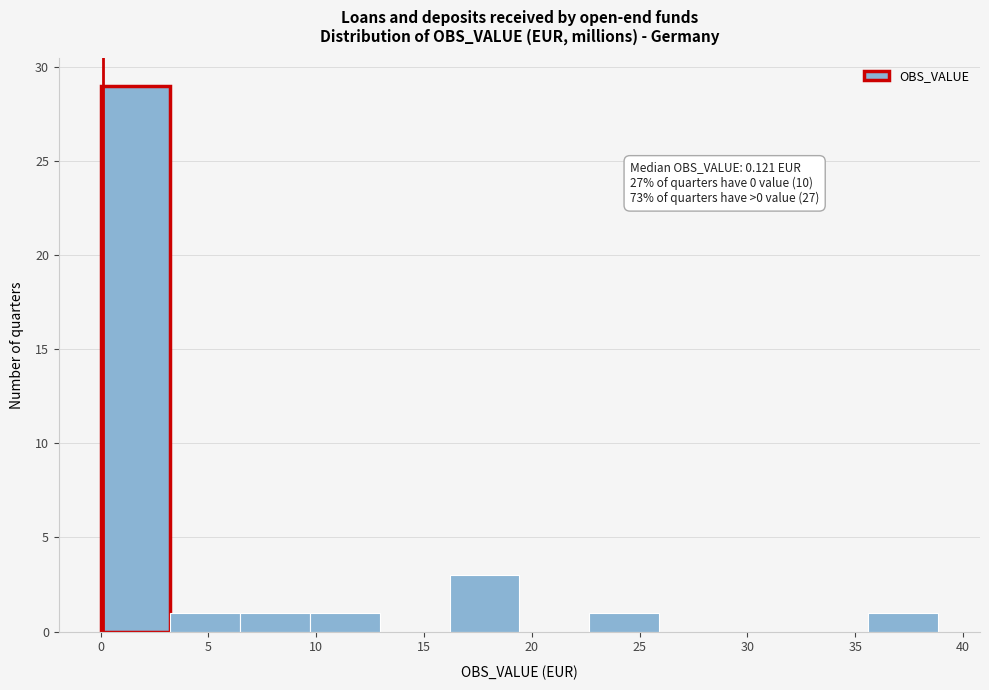

Which range on the x-axis has the tallest bar?

0.0 to 3.0